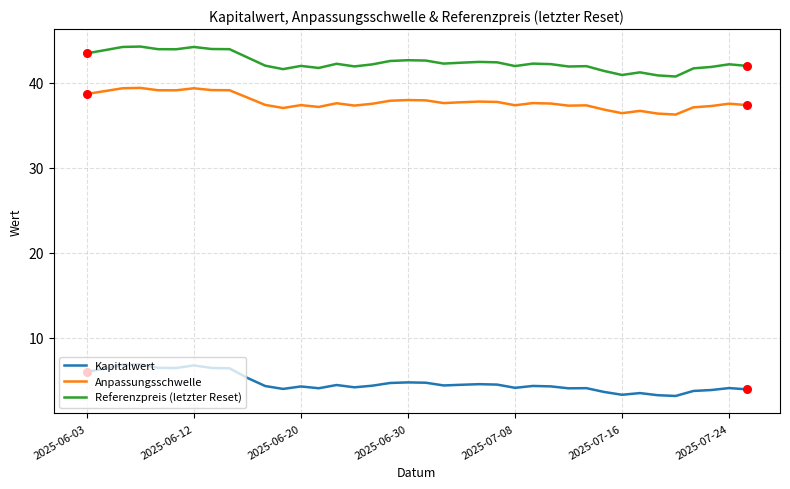

Which series has the largest total across all categories?

Referenzpreis (letzter Reset)